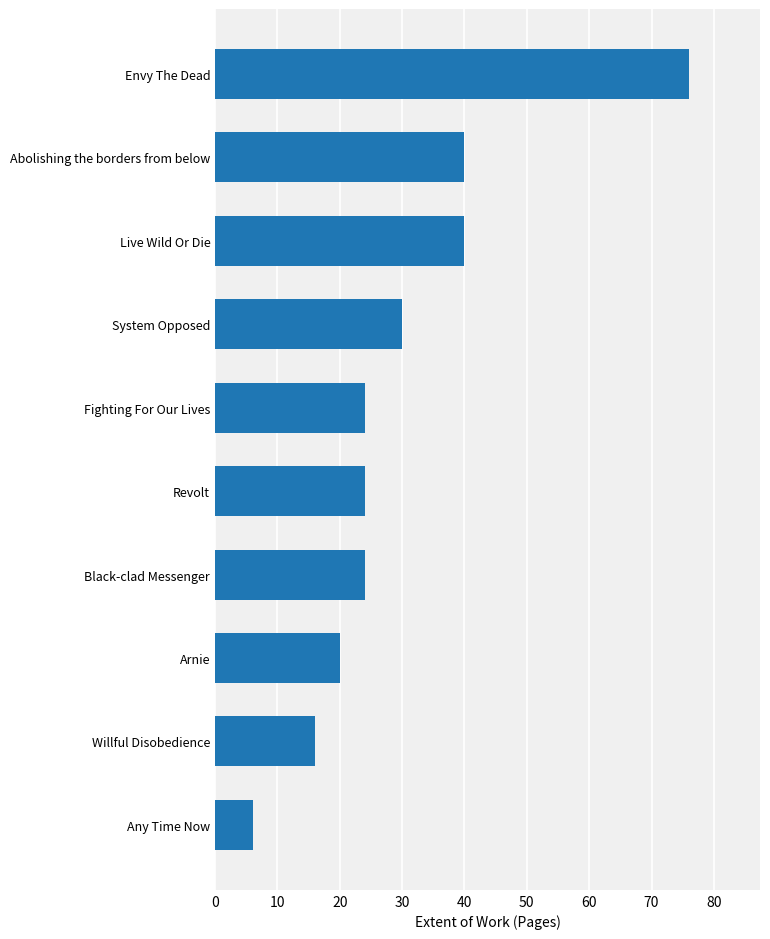

Which category has the highest value across all series?

Envy The Dead